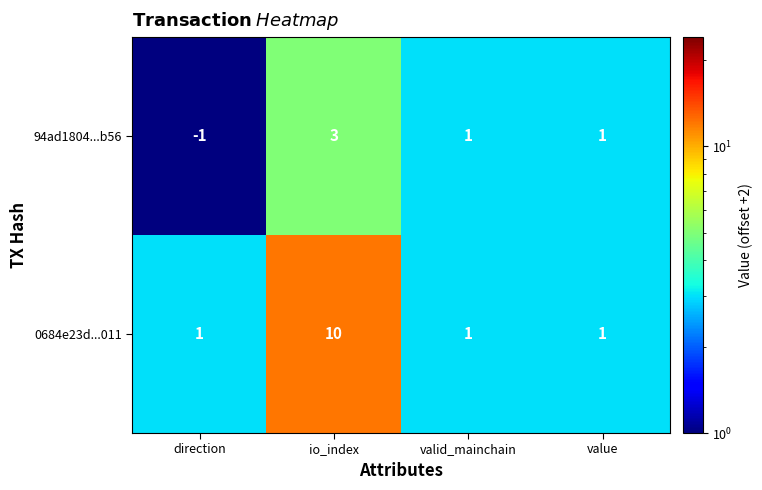

The value of 94ad1804...b56 at value is 1. True or false?

True